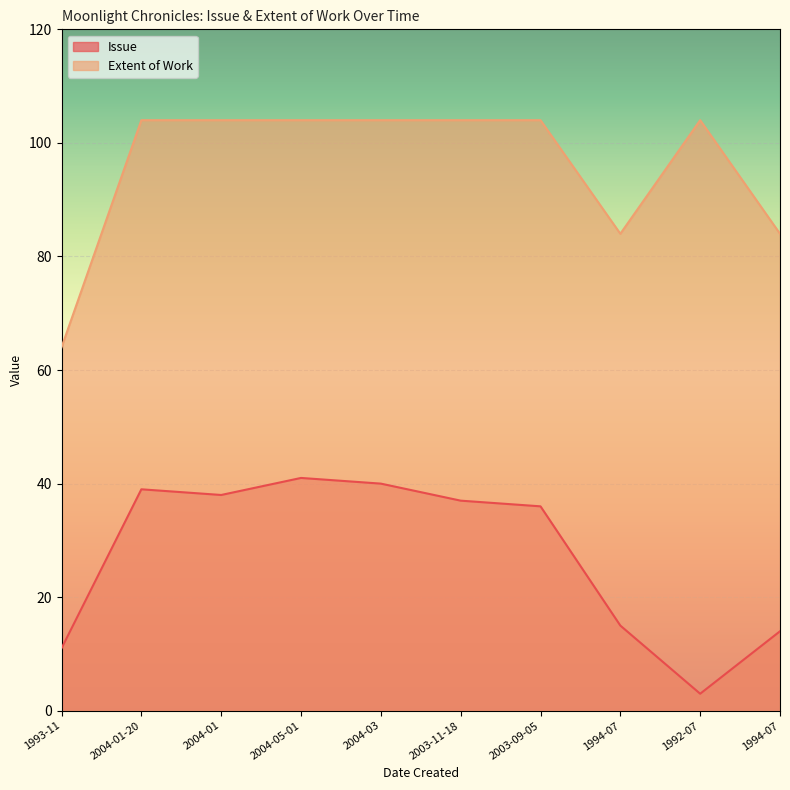

What are all the series names shown in the legend?

Issue, Extent of Work